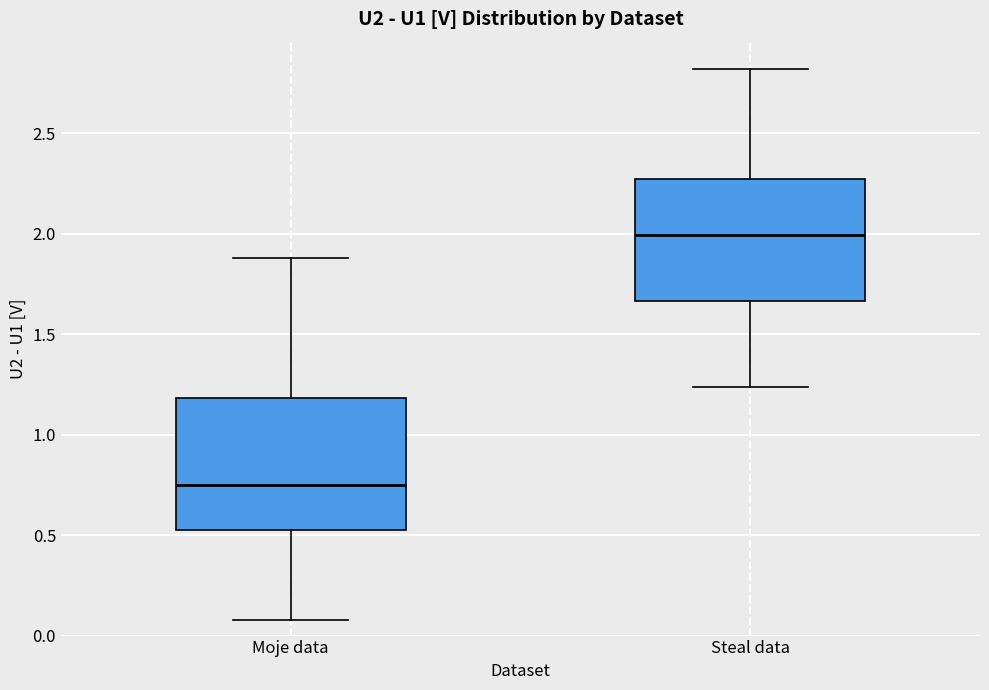

Reading left to right, read every box against the y-axis: the position of its median line, the range the box covers, and the ends of its whiskers. The values are not printed on the chart, so give them approximately, as read against the axis.

Moje data: median 0.75, box 0.55 to 1.20, whiskers 0.10 to 1.90
Steal data: median 2.00, box 1.65 to 2.30, whiskers 1.25 to 2.80